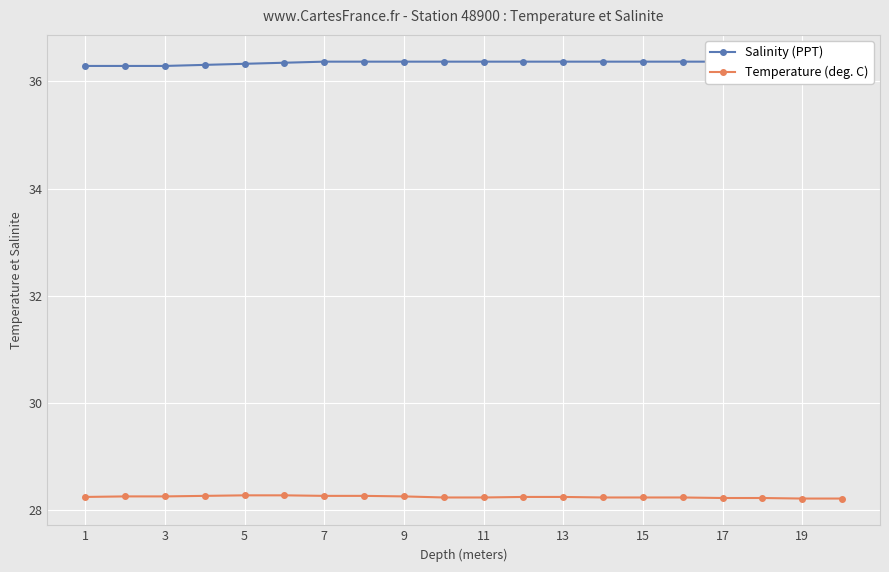

What is the maximum value for Temperature (deg. C)?

28.3